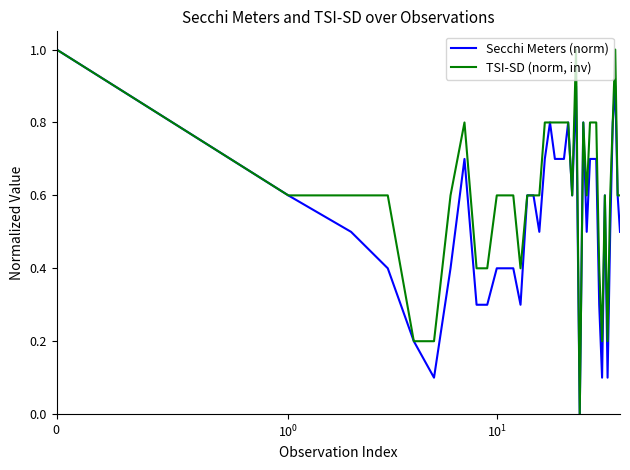

Is this an area chart (filled region under the line)?

No